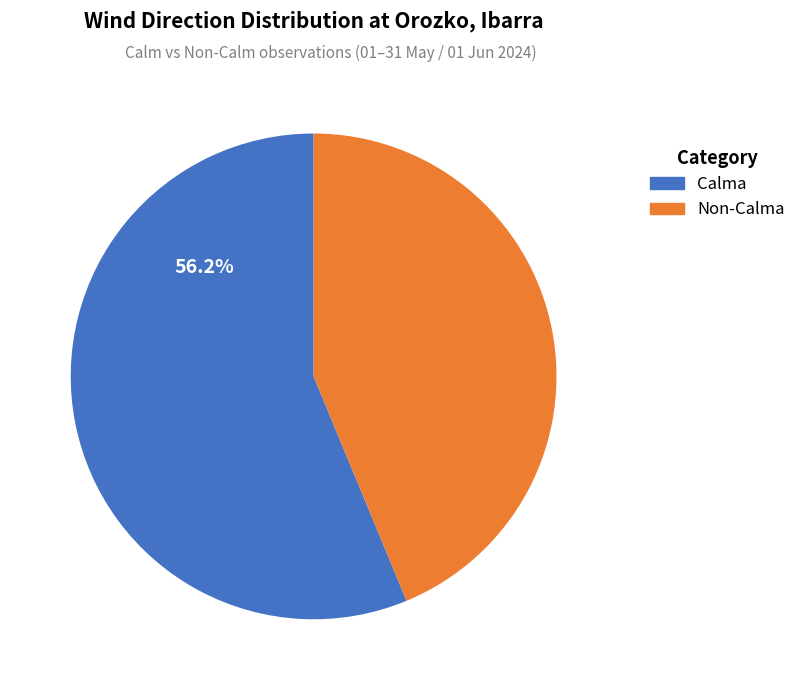

How many segments does this pie chart have?

2